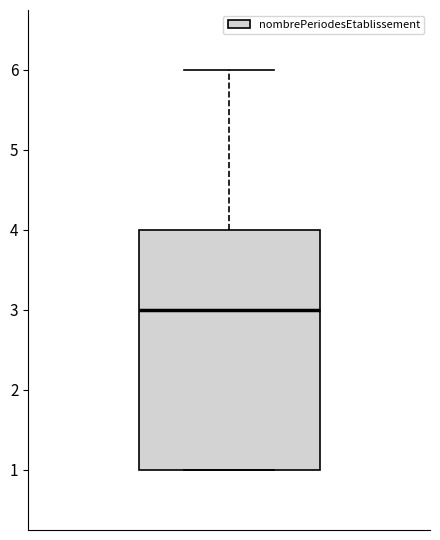

Transcribe this box plot: give where the median line is, the range the box spans, and where the two whiskers end, as read against the y-axis. The values are not printed on the chart, so give them approximately, as read against the axis.

median 3, box 1 to 4, whiskers 1 to 6